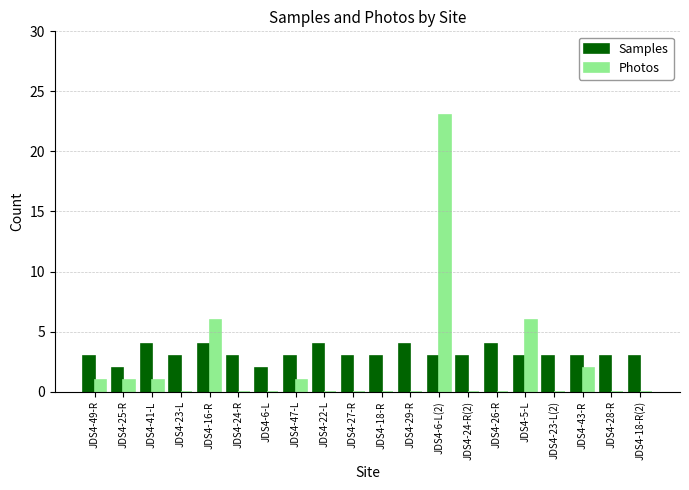

What is the sum of all Samples values?

63